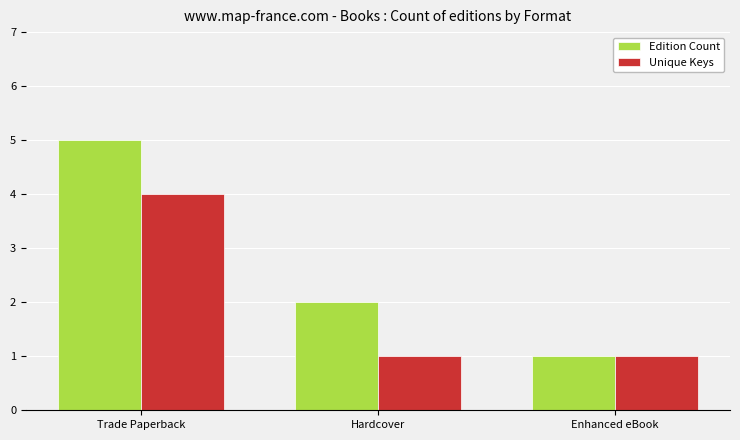

What is the minimum value shown in the chart?

1